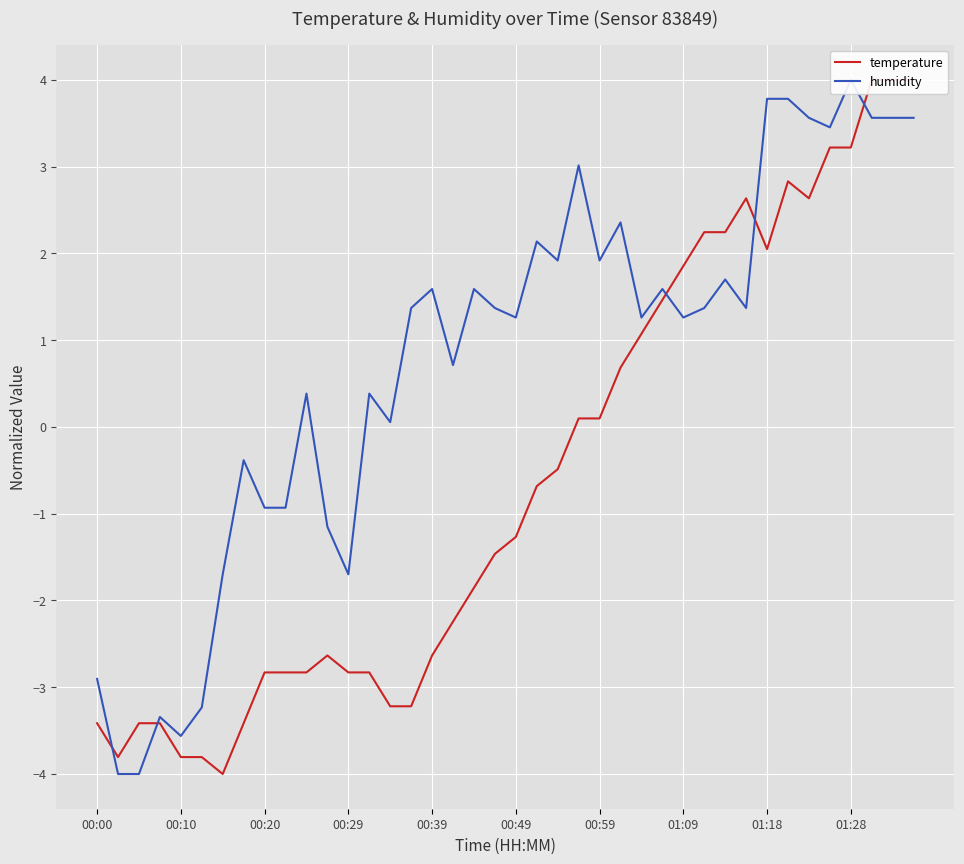

Which series has the largest range (max minus min)?

temperature